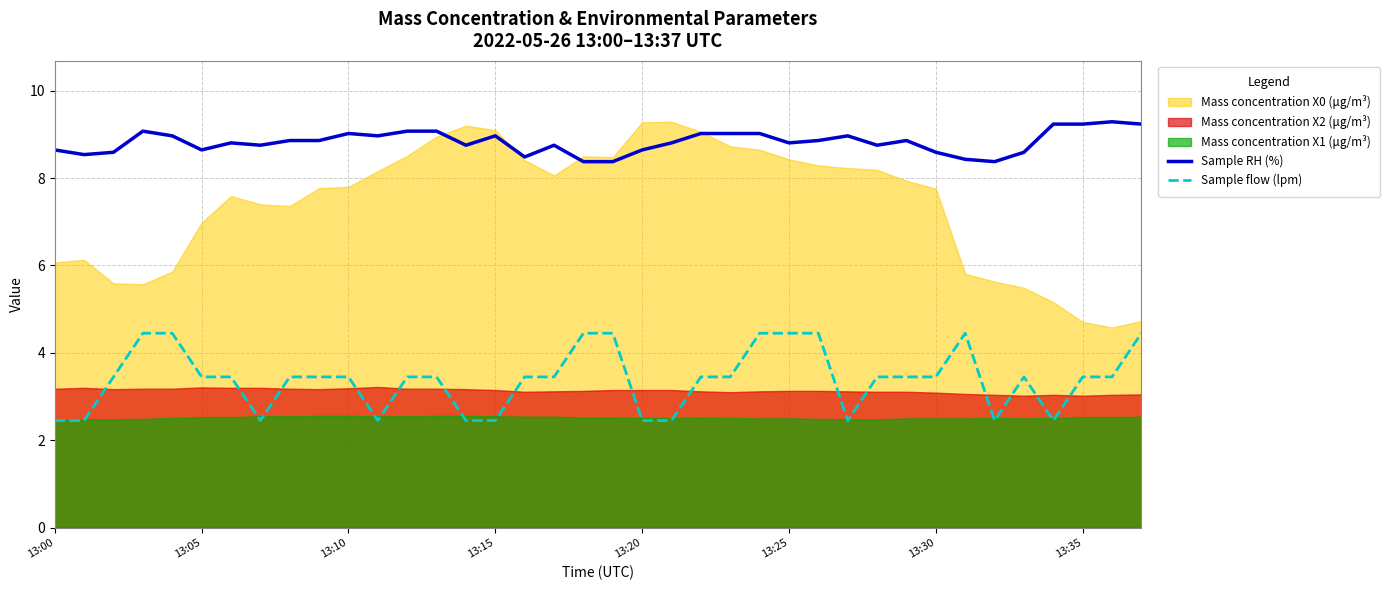

How many interior local valleys does the Sample RH (%) series have?

9